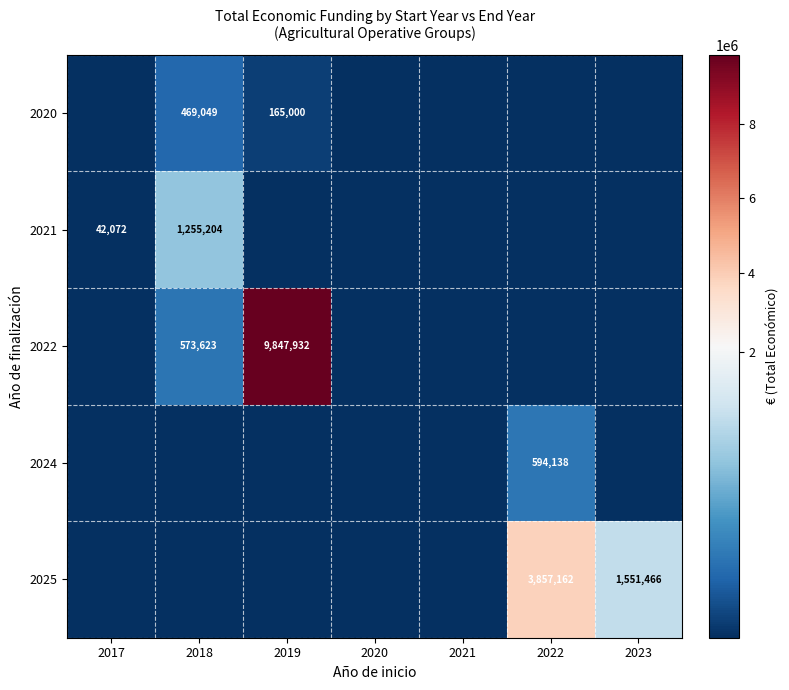

Is it true that 2021 equals 42072 at 2017?

True